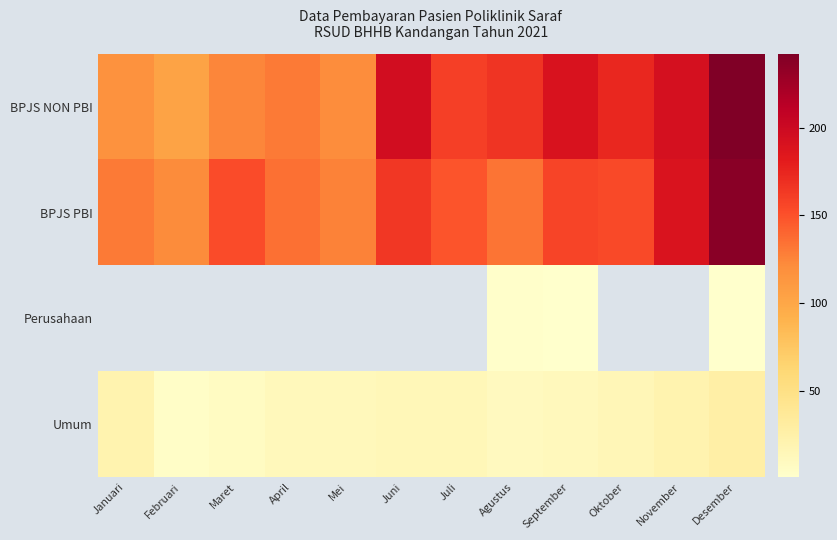

Where is Umum nearest to the value 15?

Juni